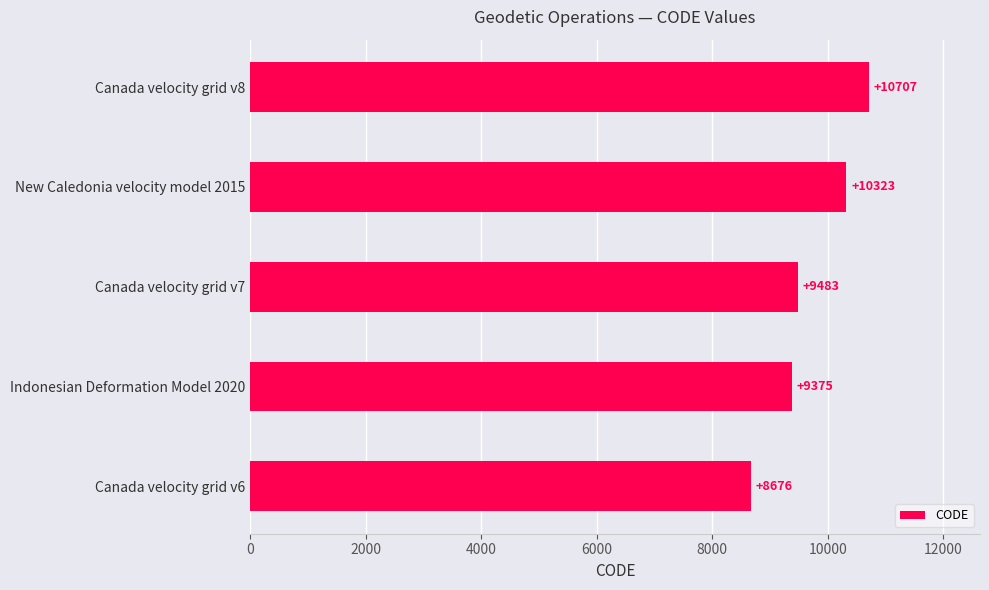

What is the maximum value shown in the chart?

10707